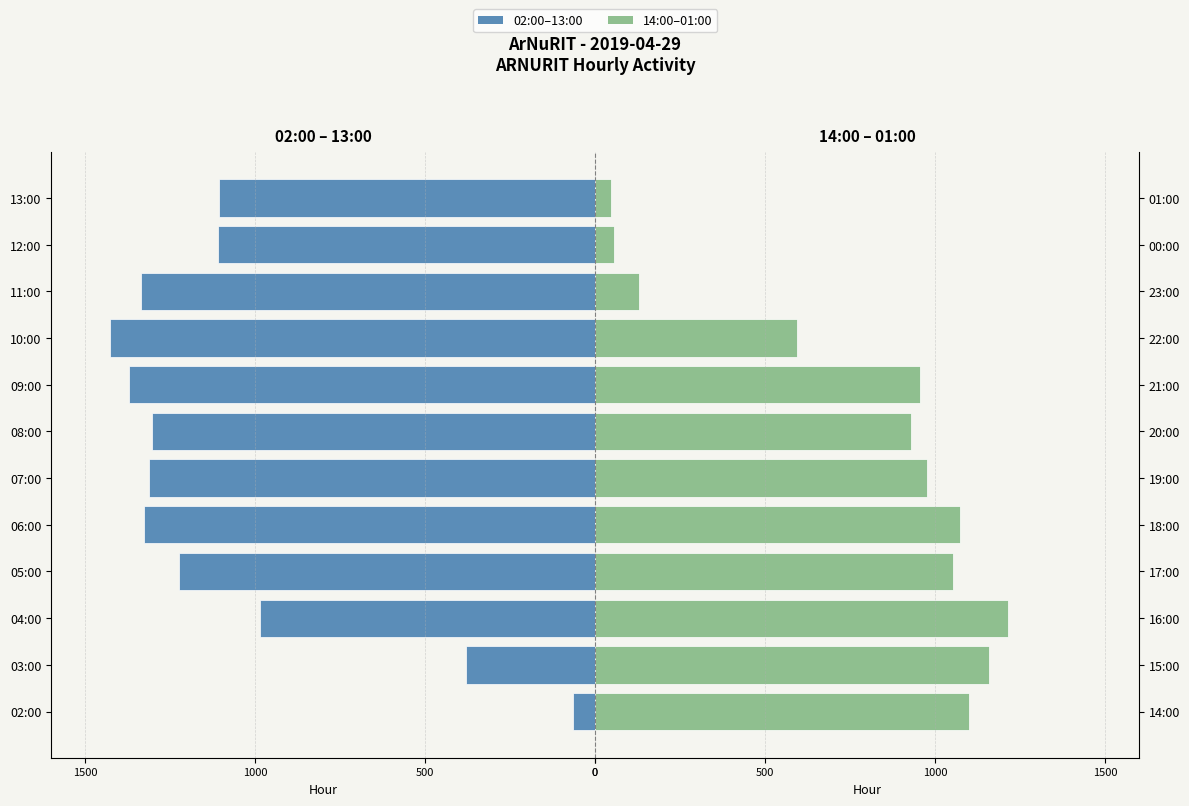

True or false: 02:00-13:00 has a value of -654 at 05:00.

False